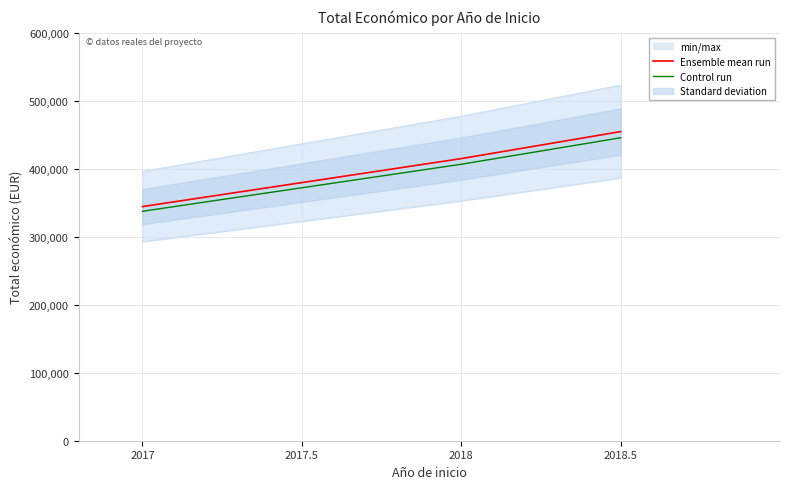

Which series has the largest range (max minus min)?

Ensemble mean run